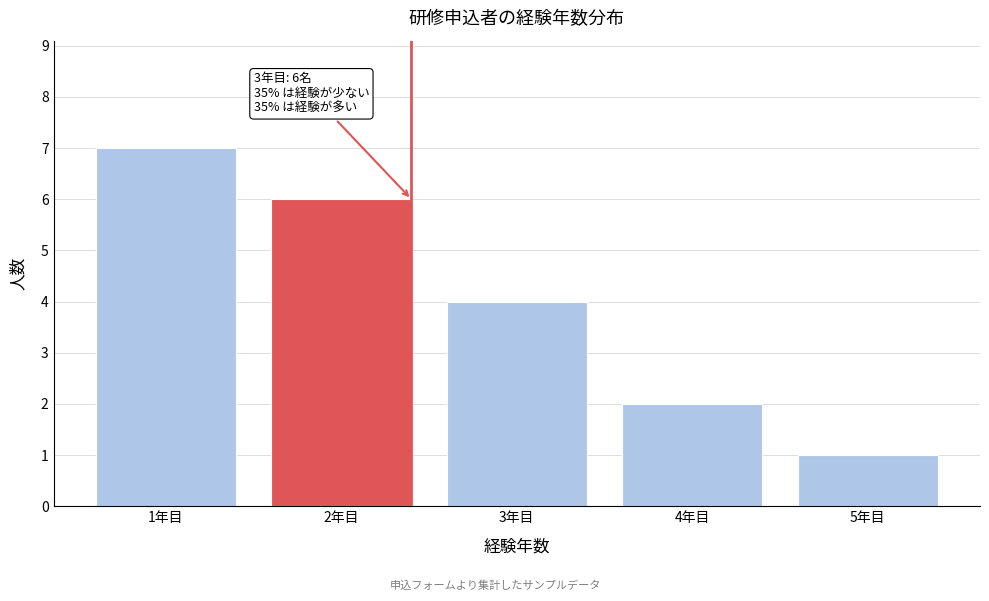

Reading left to right, transcribe all the data shown in this chart.

7	6	4	2	1